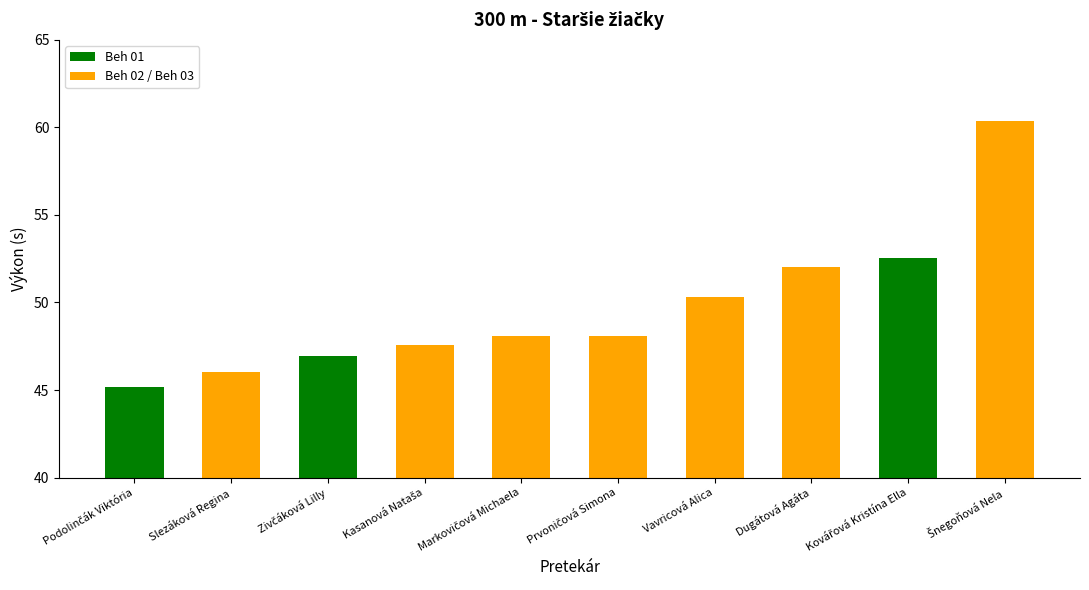

The value at Dugátová Agáta is 27.9. True or false?

False